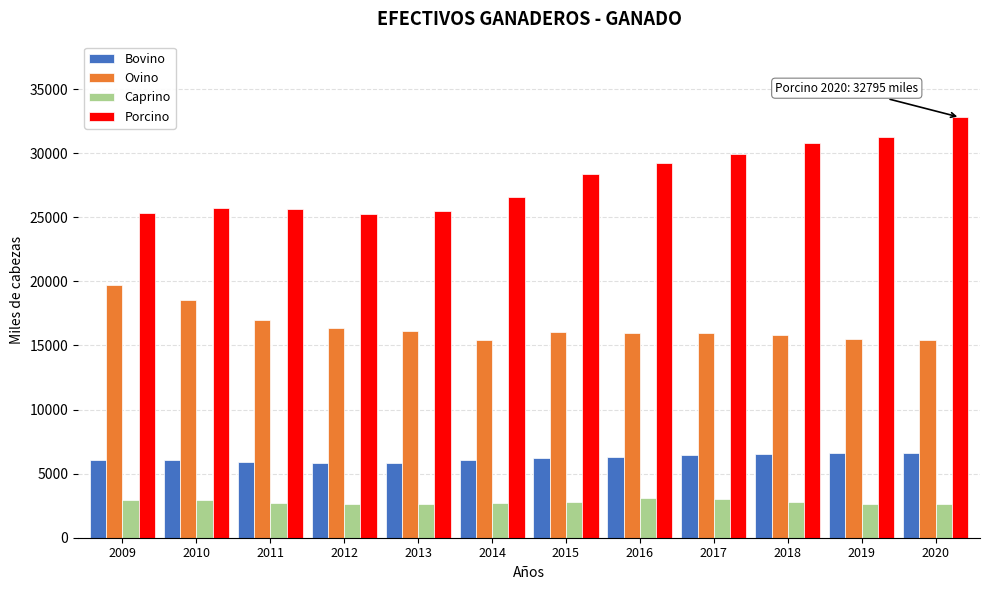

At 2014, list the series in order from smallest to largest.

Caprino, Bovino, Ovino, Porcino